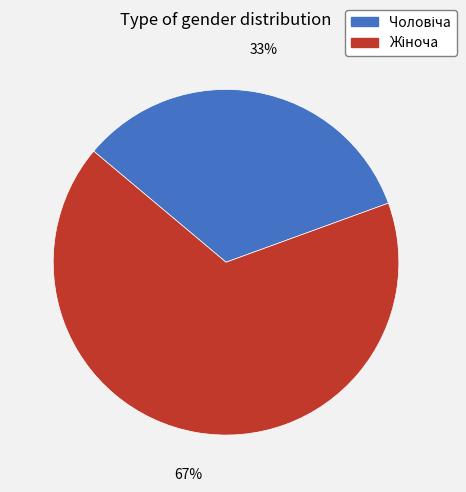

Is there a majority slice in this chart?

Yes